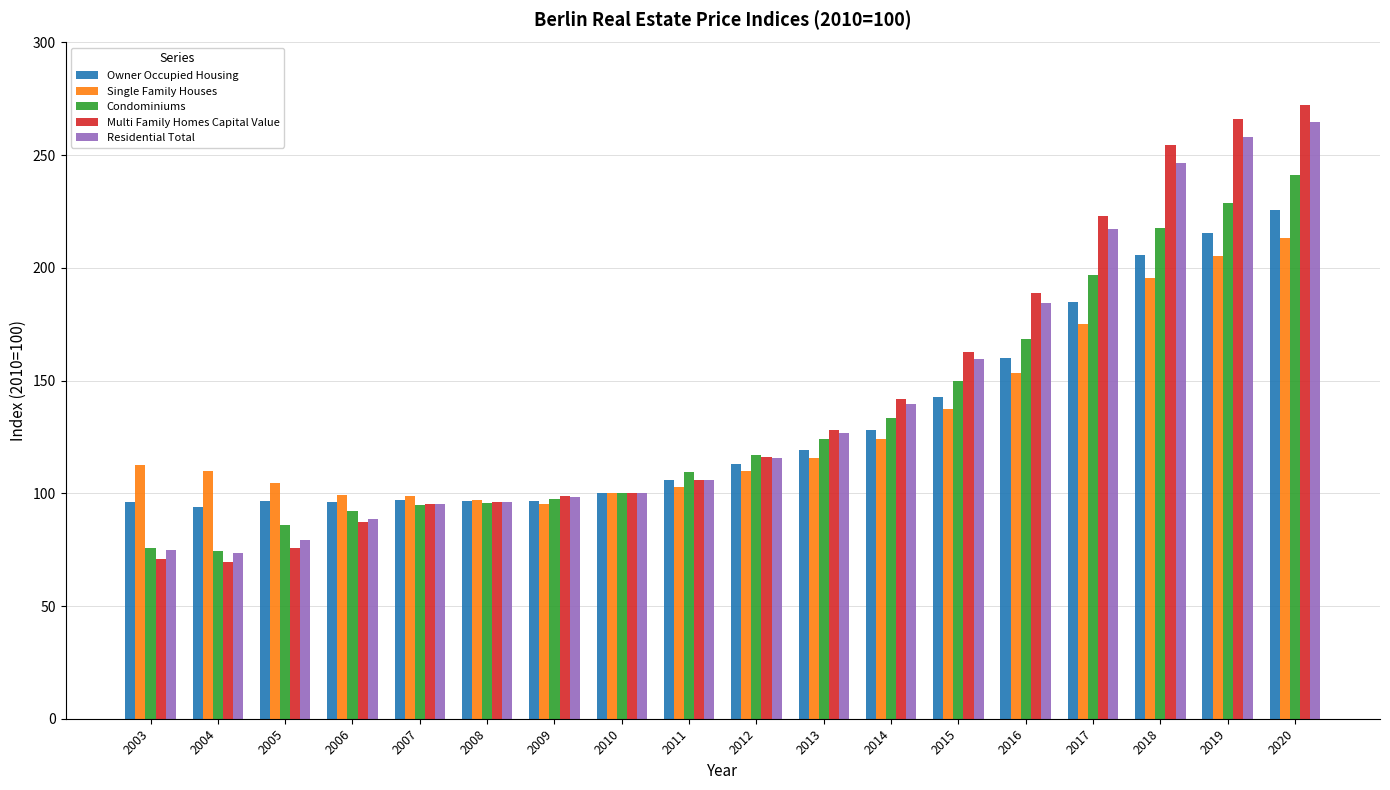

Is it true that Condominiums equals 95.7 at 2008?

True